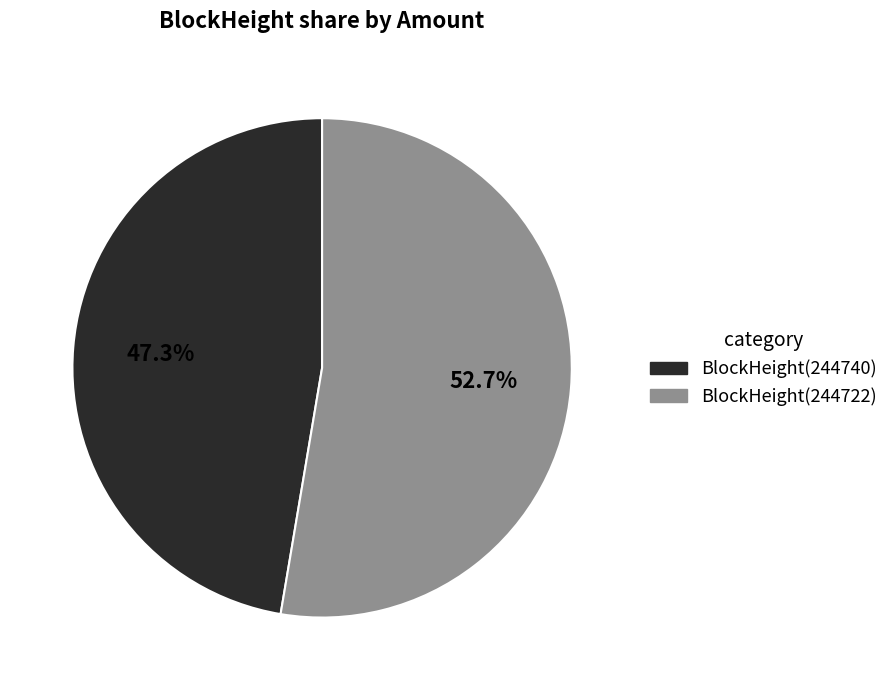

Does any single category account for the majority?

Yes